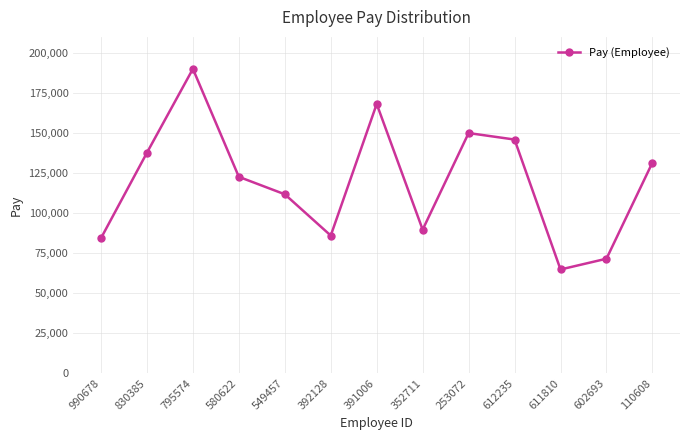

What is the average value?

119504